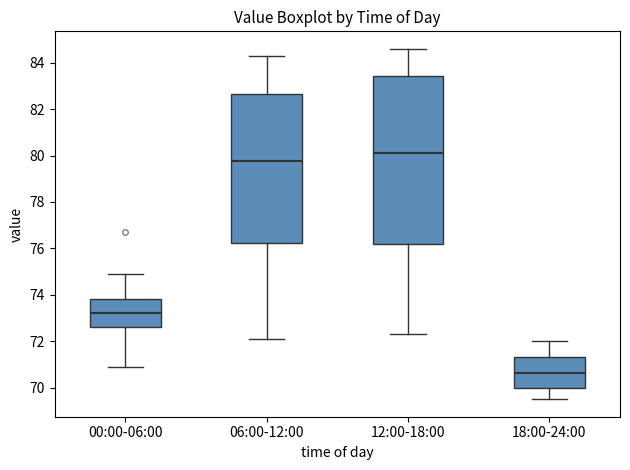

Where does the lower whisker of the box for 18:00-24:00 end on the y-axis? The values are not printed on the chart, so give them approximately, as read against the axis.

69.6